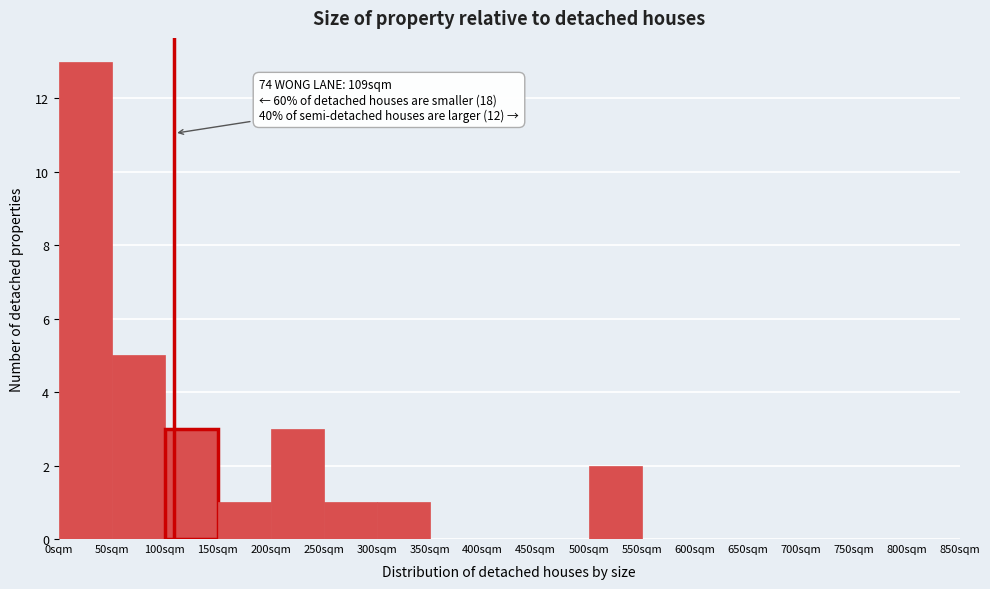

Which range on the x-axis has the tallest bar?

0 to 50